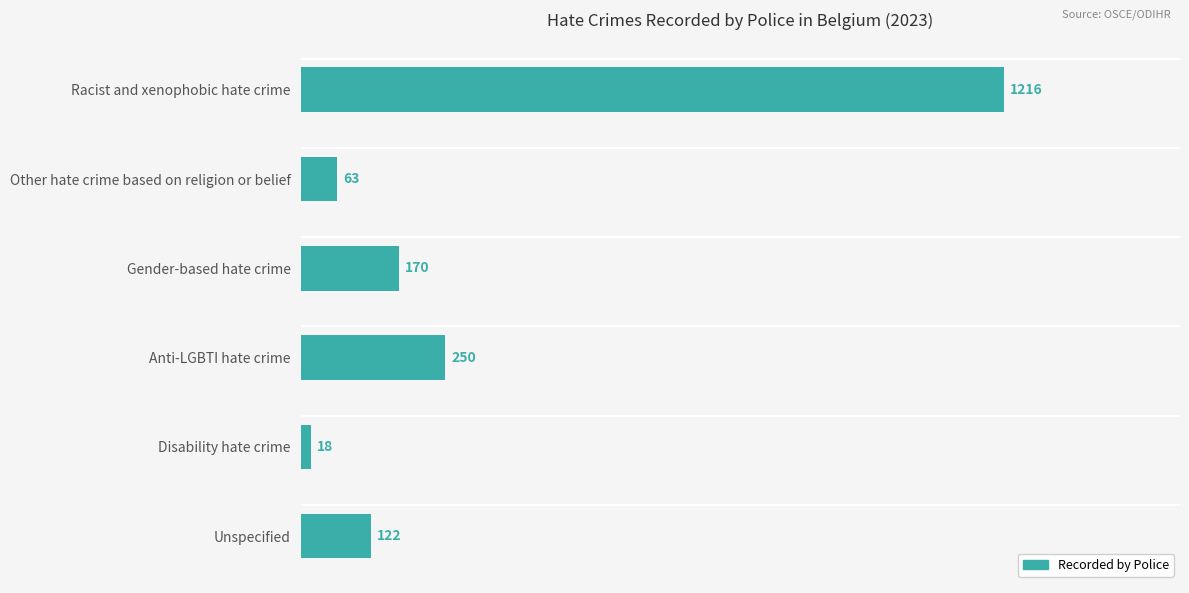

The value at Anti-LGBTI hate crime is 444. True or false?

False